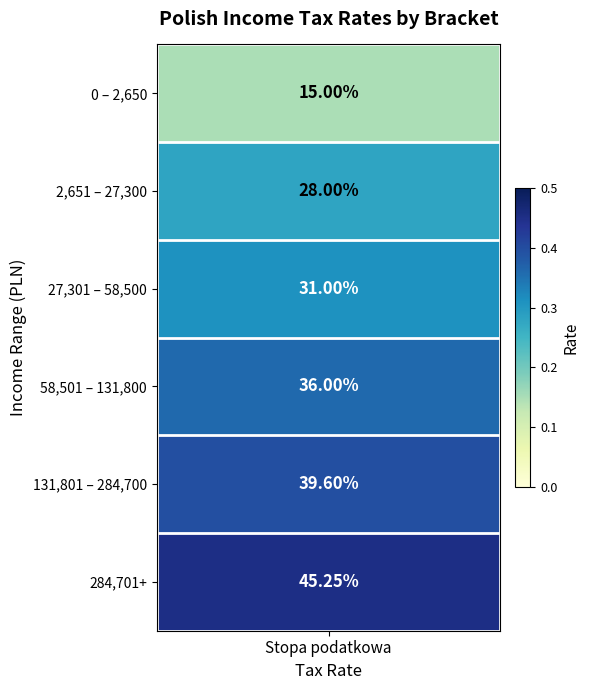

Reading right to left, extract all data points from this chart.

0.5	0.4	0.4	0.3	0.3	0.1